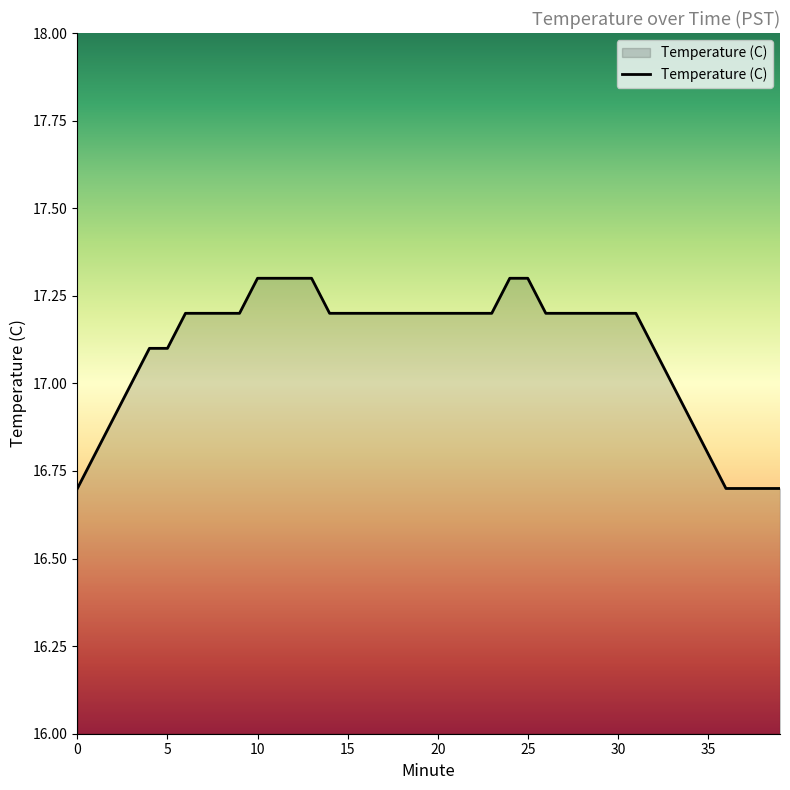

What is the minimum value shown in the chart?

16.7